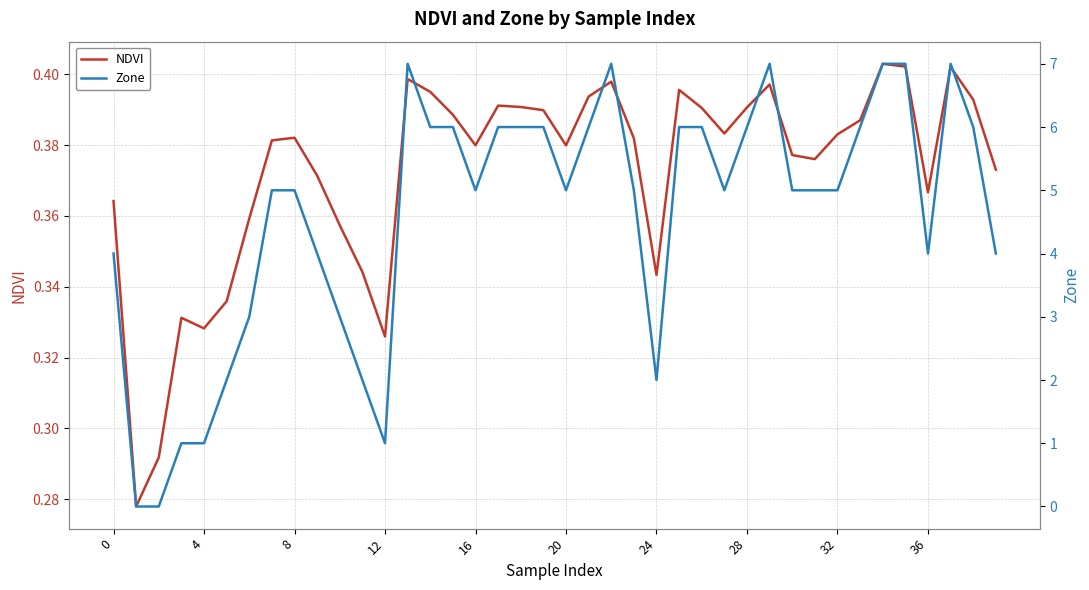

True or false: Zone has more than 1 points higher than both neighbors.

True